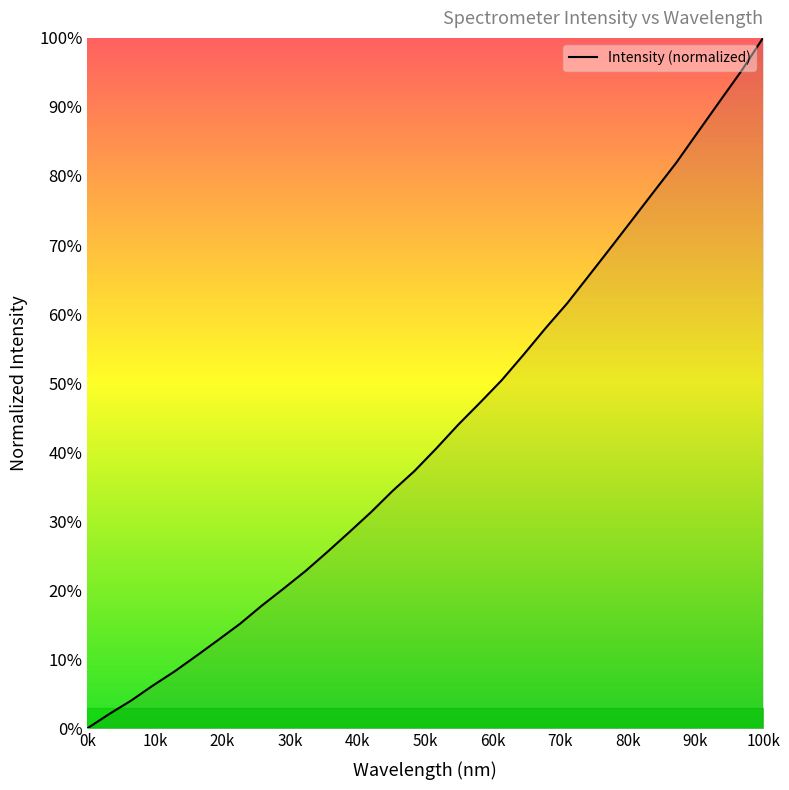

What is the maximum value shown in the chart?

100.0